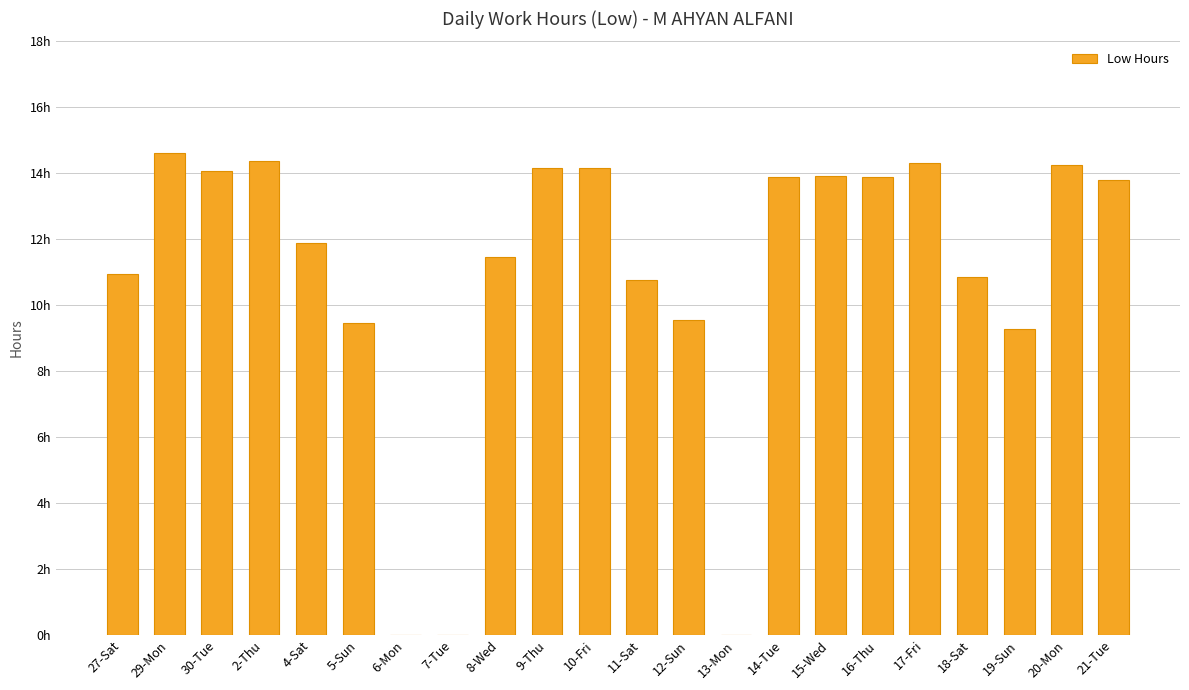

What is the label of the 21st bar from the right?

29-Mon